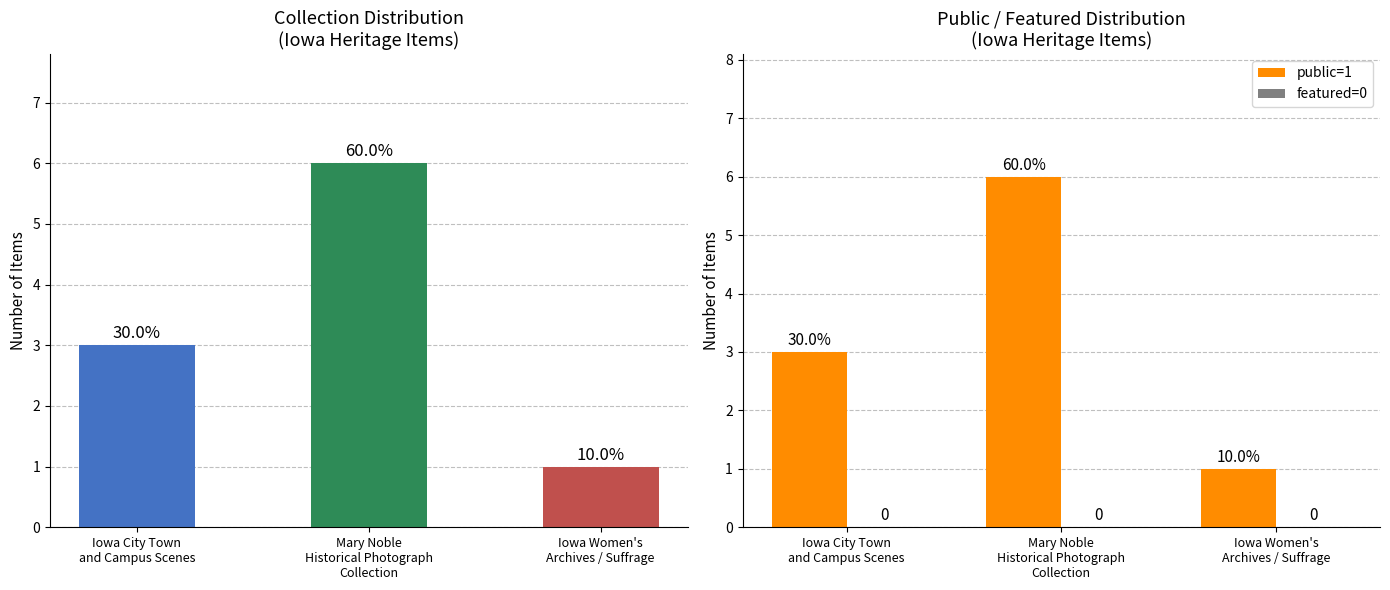

List the labels in order of public=1 value, smallest first.

Iowa Women's
Archives / Suffrage, Iowa City Town
and Campus Scenes, Mary Noble
Historical Photograph
Collection